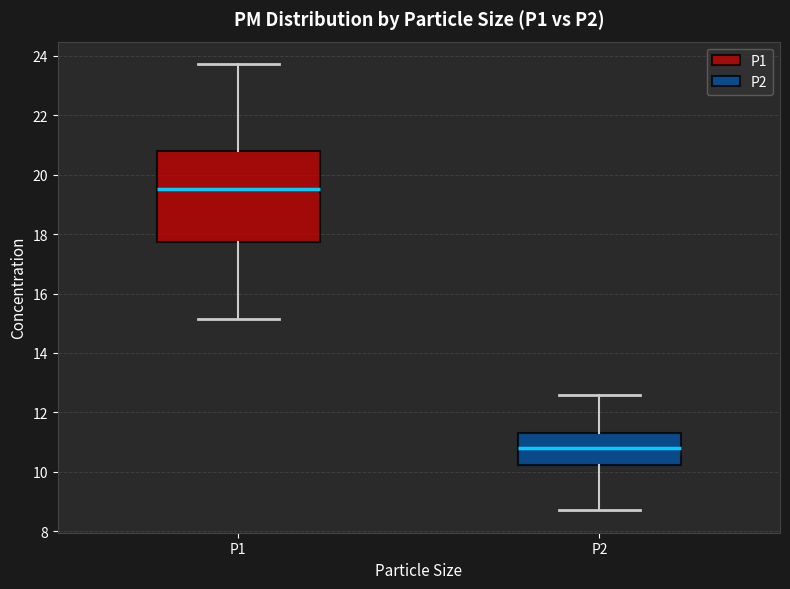

Reading left to right, read every box against the y-axis: the position of its median line, the range the box covers, and the ends of its whiskers. The values are not printed on the chart, so give them approximately, as read against the axis.

P1: median 19.6, box 17.8 to 20.8, whiskers 15.2 to 23.8
P2: median 10.8, box 10.2 to 11.4, whiskers 8.8 to 12.6